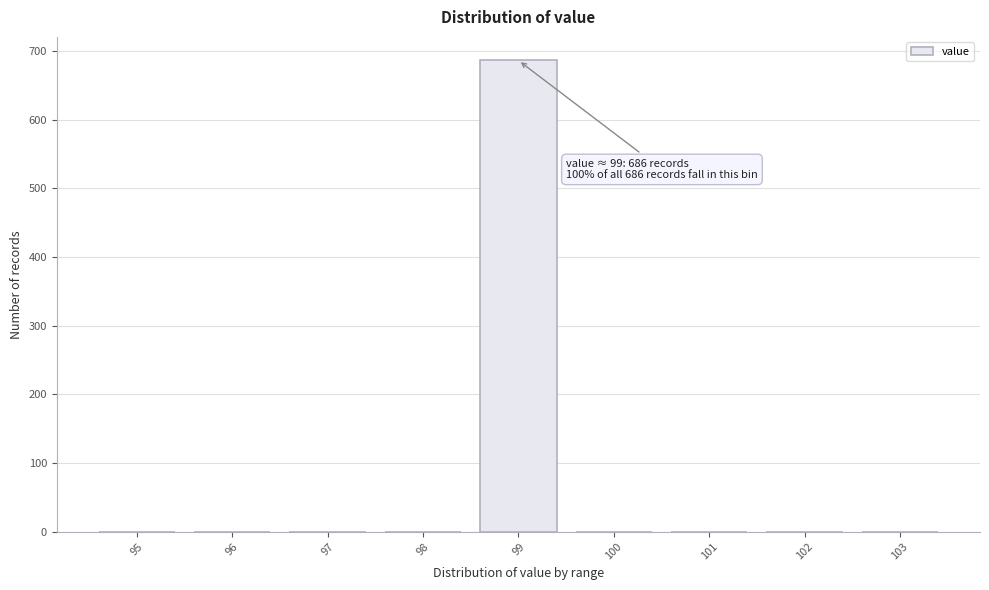

Reading right to left, what are all the values shown in this chart?

103=0	102=0	101=0	100=0	99=686	98=0	97=0	96=0	95=0